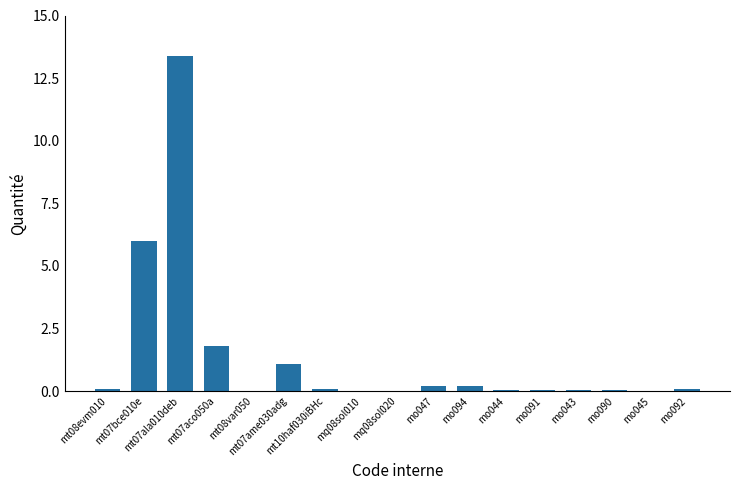

What is the sum of all values?

23.2